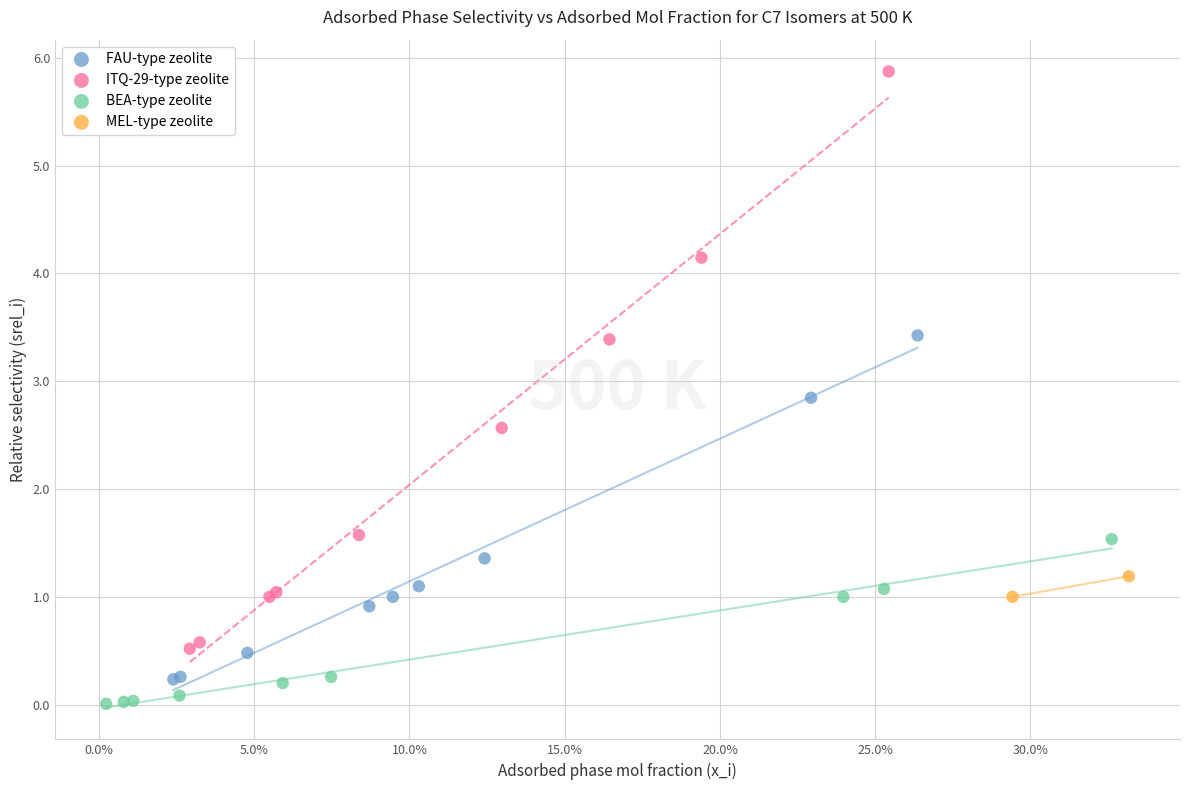

Which series reaches the maximum Y coordinate?

ITQ-29-type zeolite